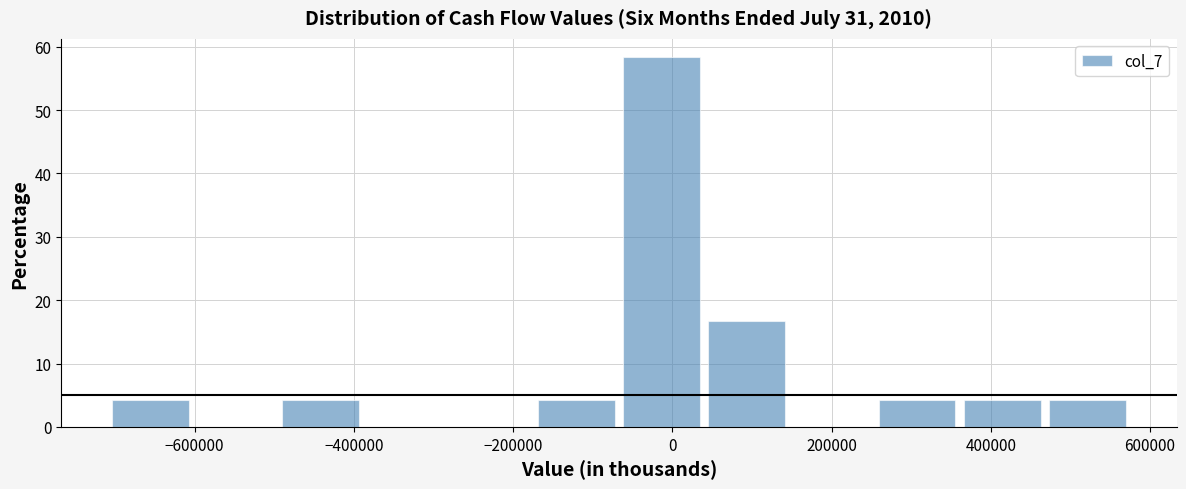

Which range on the x-axis has the tallest bar?

-60000 to 40000